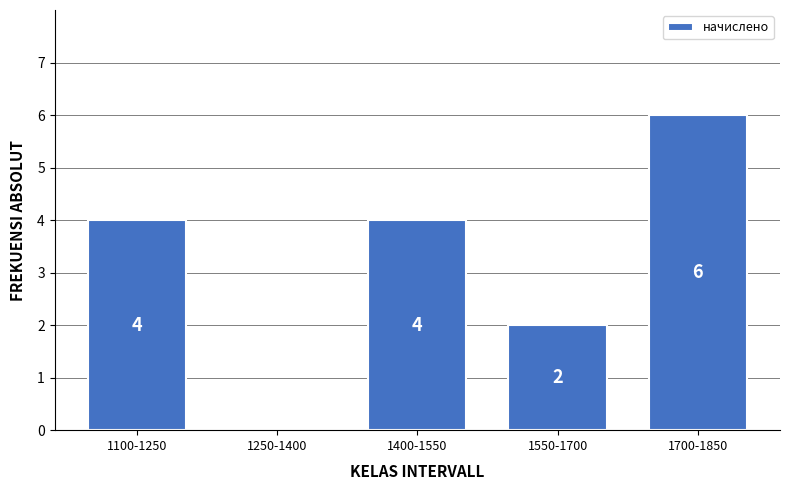

Reading right to left, what are all the values shown in this chart?

1700-1850=6	1550-1700=2	1400-1550=4	1250-1400=0	1100-1250=4